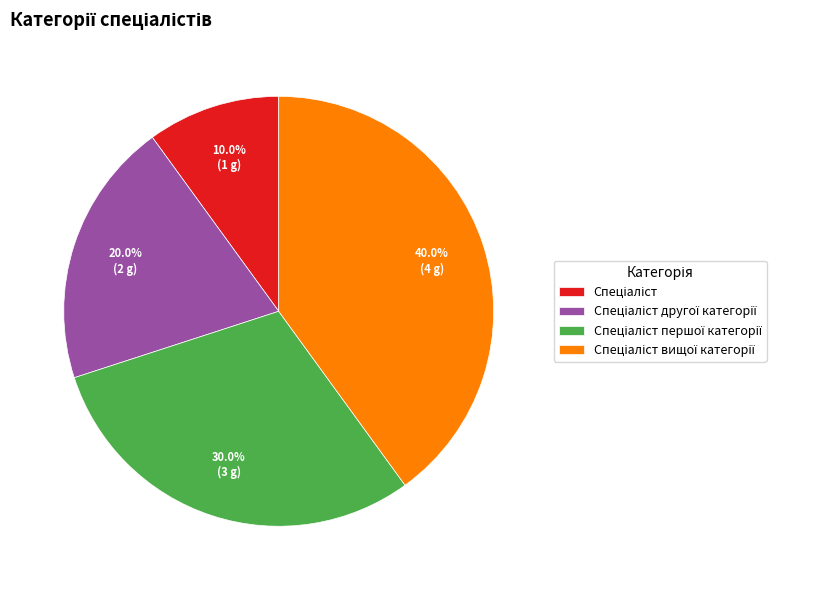

How many slices are in this pie chart?

4